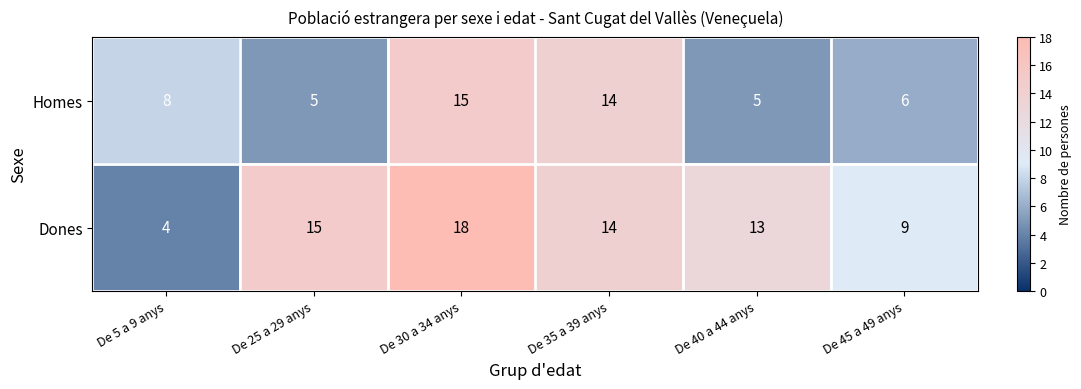

At De 30 a 34 anys, list the series in order from largest to smallest.

Dones, Homes